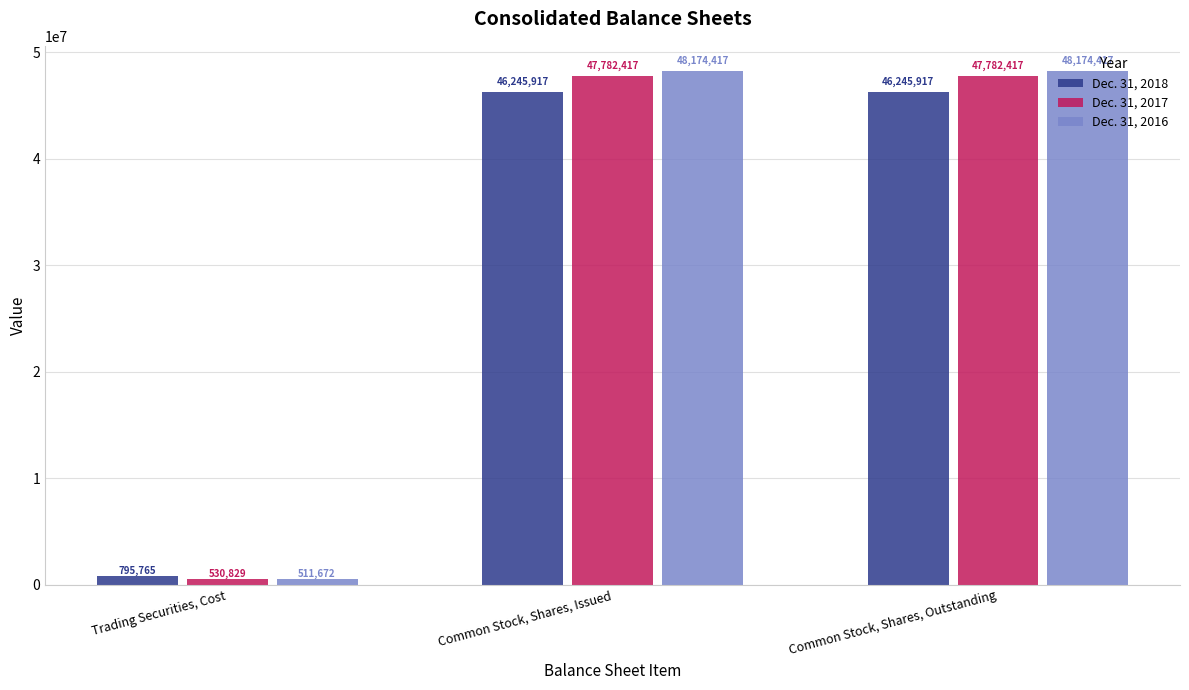

What is the label of the 2nd bar from the right?

Common Stock, Shares, Issued